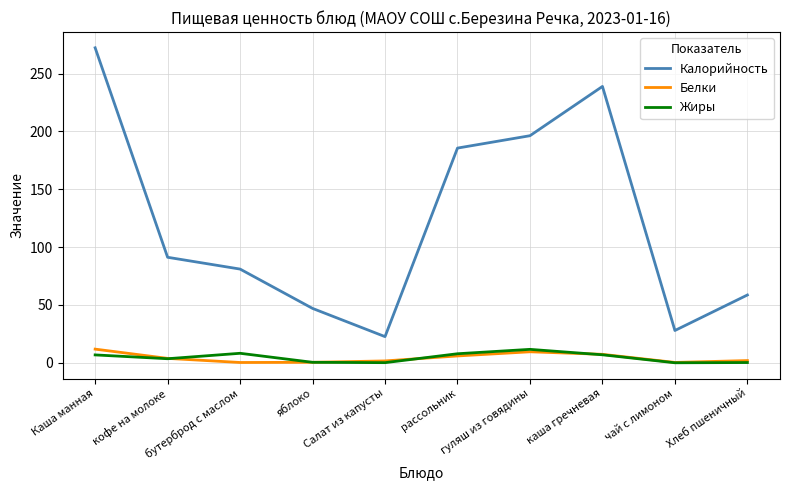

What is the difference between the second highest and minimum values in the Жиры series?

8.2